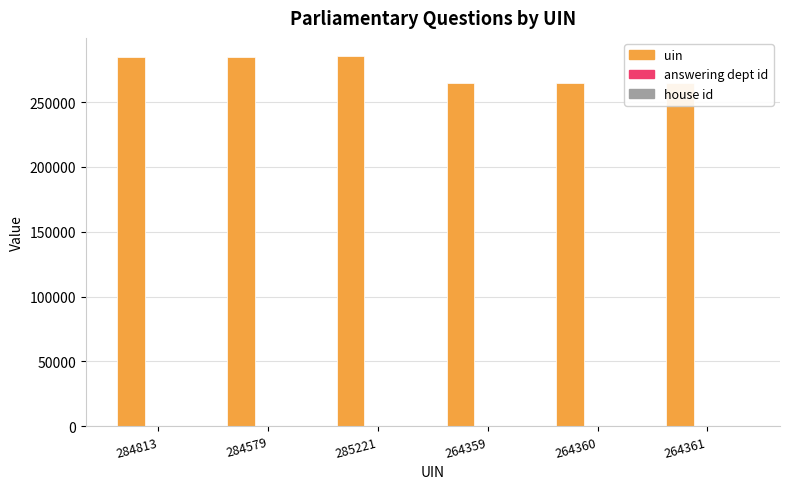

Which series has the largest total across all categories?

uin